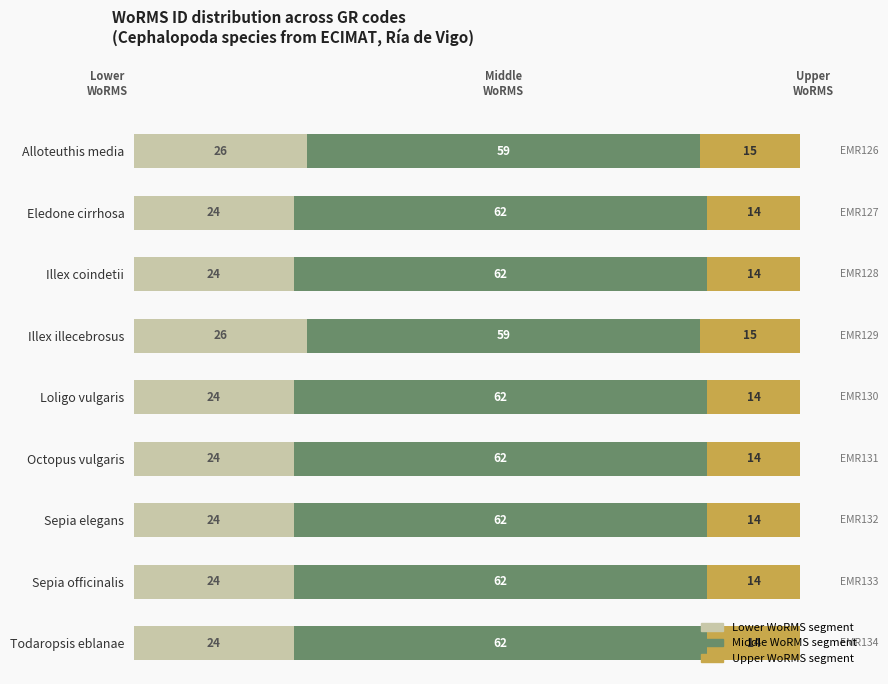

What is the total value across all series at Sepia officinalis?

100